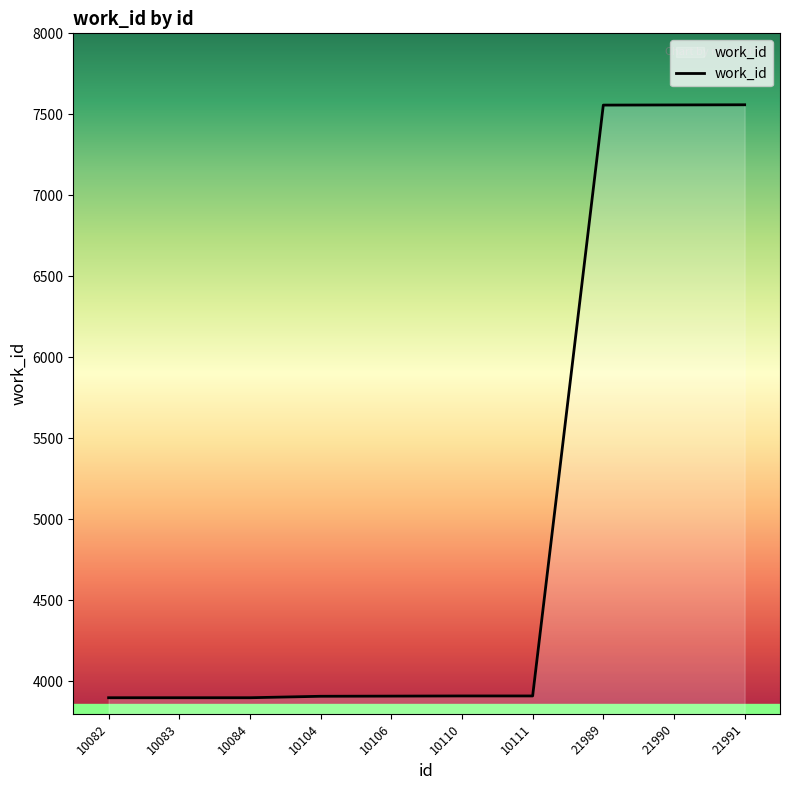

Approximately how many times larger is the value at 10110 compared to 10084?

1.0